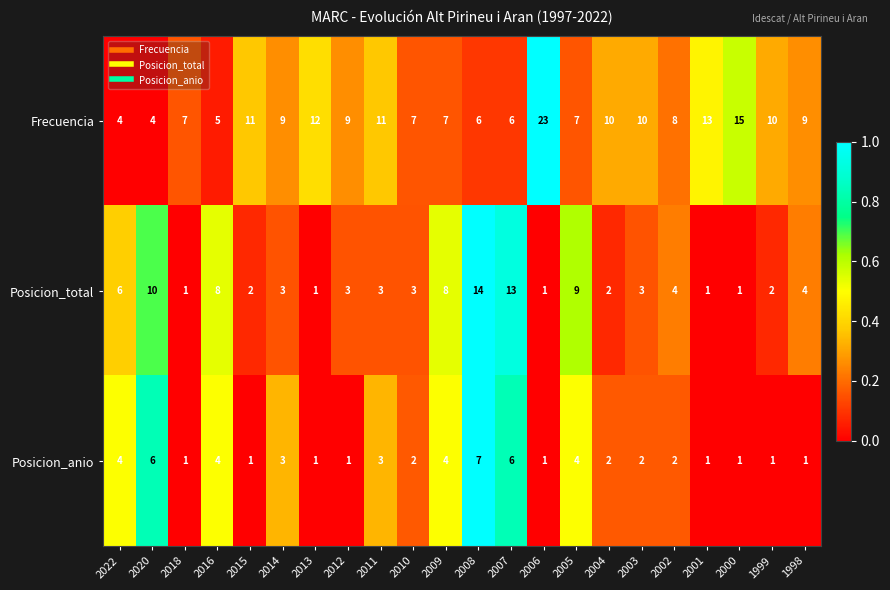

What is the greatest value displayed?

23